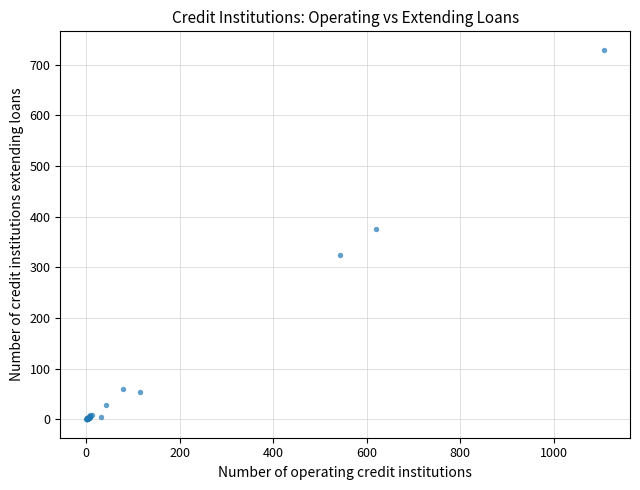

What Y value in the scatter plot is closest to 364?

376